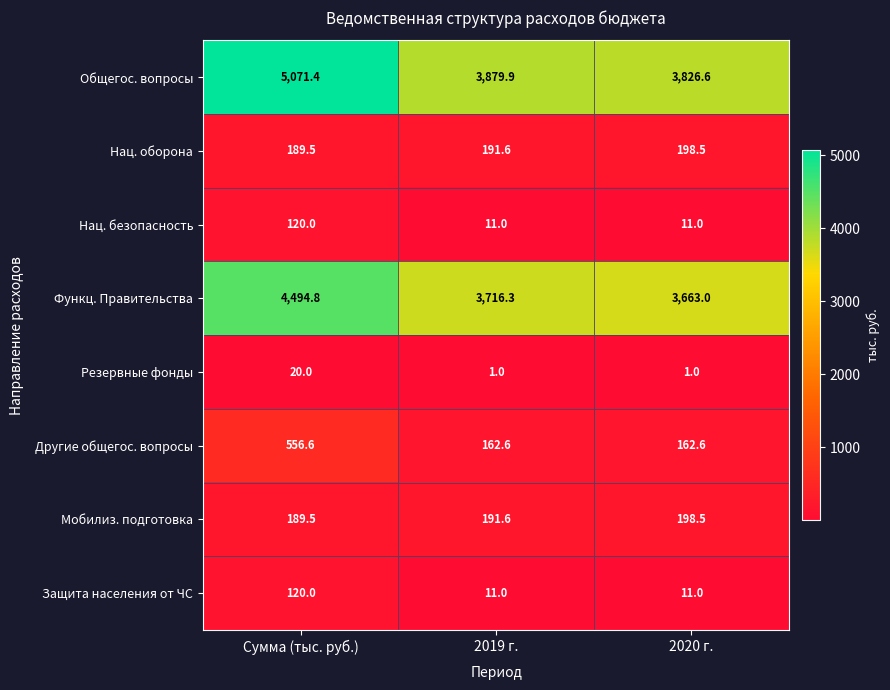

Which category has the highest value across all series?

Сумма (тыс. руб.)